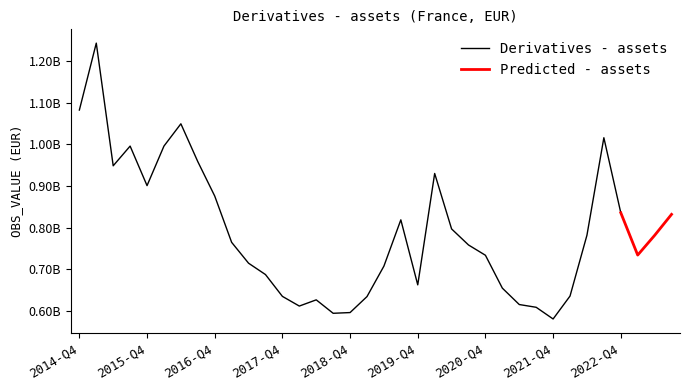

What is the difference between the maximum and minimum values?

662080140